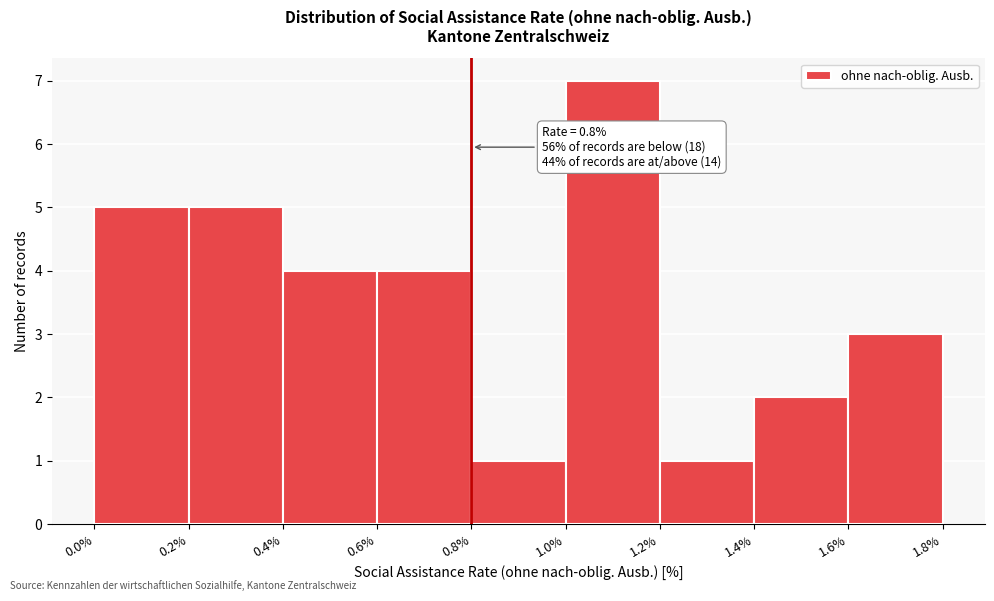

Over which range of the x-axis is the bar tallest?

1.0% to 1.2%